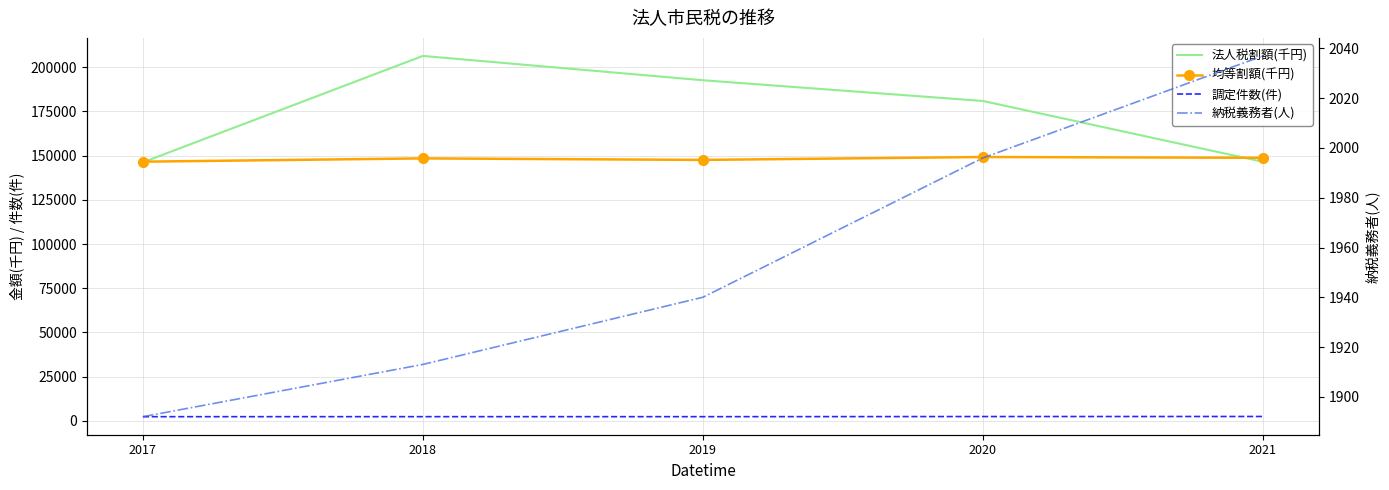

True or false: 納税義務者(人) and 法人税割額(千円) cross at least once.

False